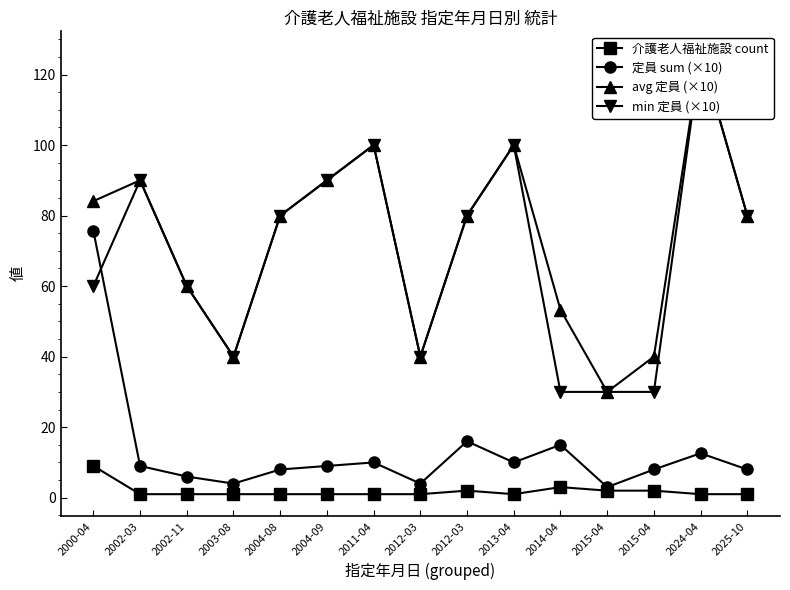

Does the chart display data point markers on the line(s)?

Yes